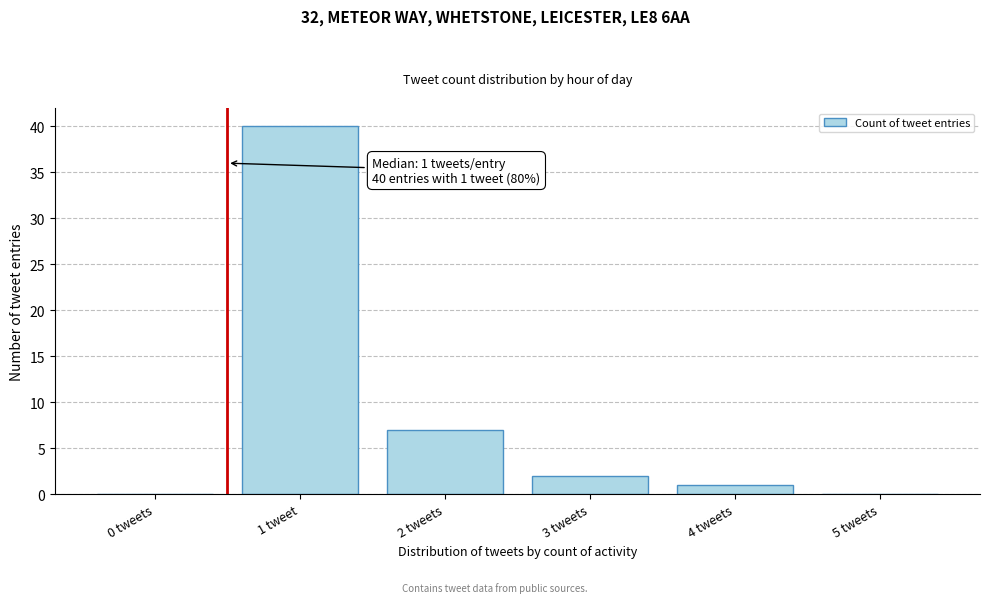

Reading left to right, extract all data points from this chart.

0 tweets=0	1 tweet=40	2 tweets=7	3 tweets=2	4 tweets=1	5 tweets=0